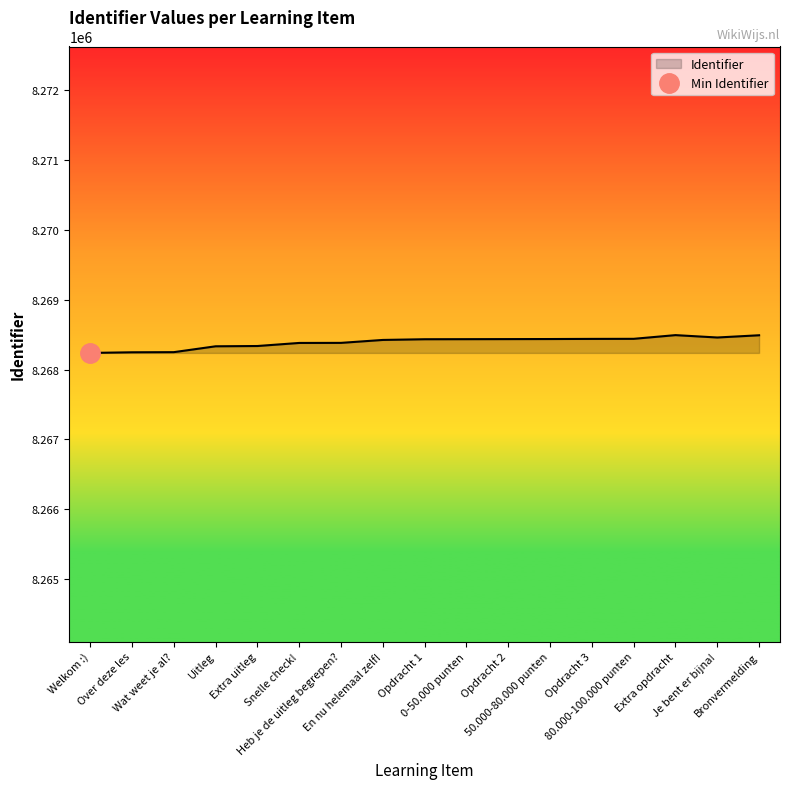

What is the value of the 10th point from the left?

8268436